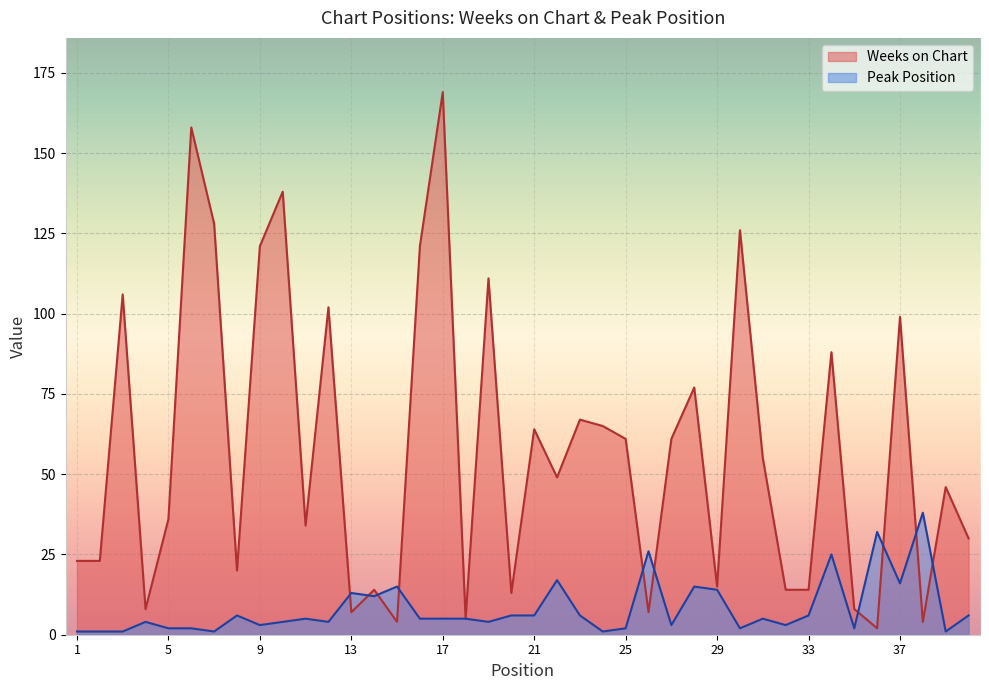

Between which two adjacent categories do Peak Position and Weeks on Chart first intersect?

12 and 13